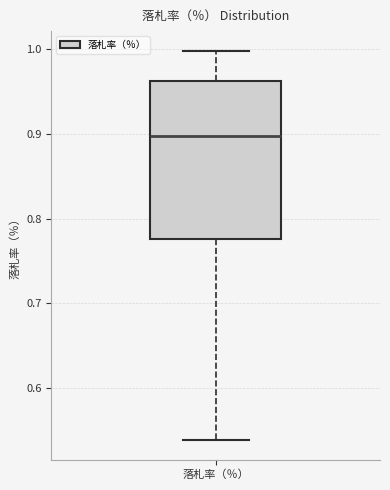

Read this box plot against the y-axis: the position of the median line, the range covered by the box, and the ends of both whiskers. The values are not printed on the chart, so give them approximately, as read against the axis.

median 0.90, box 0.78 to 0.96, whiskers 0.54 to 1.00